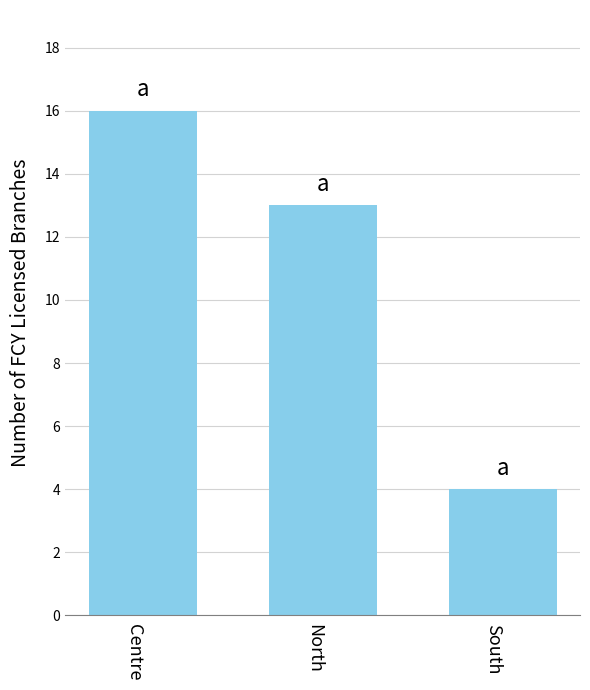

Reading left to right, extract all data points from this chart.

16	13	4